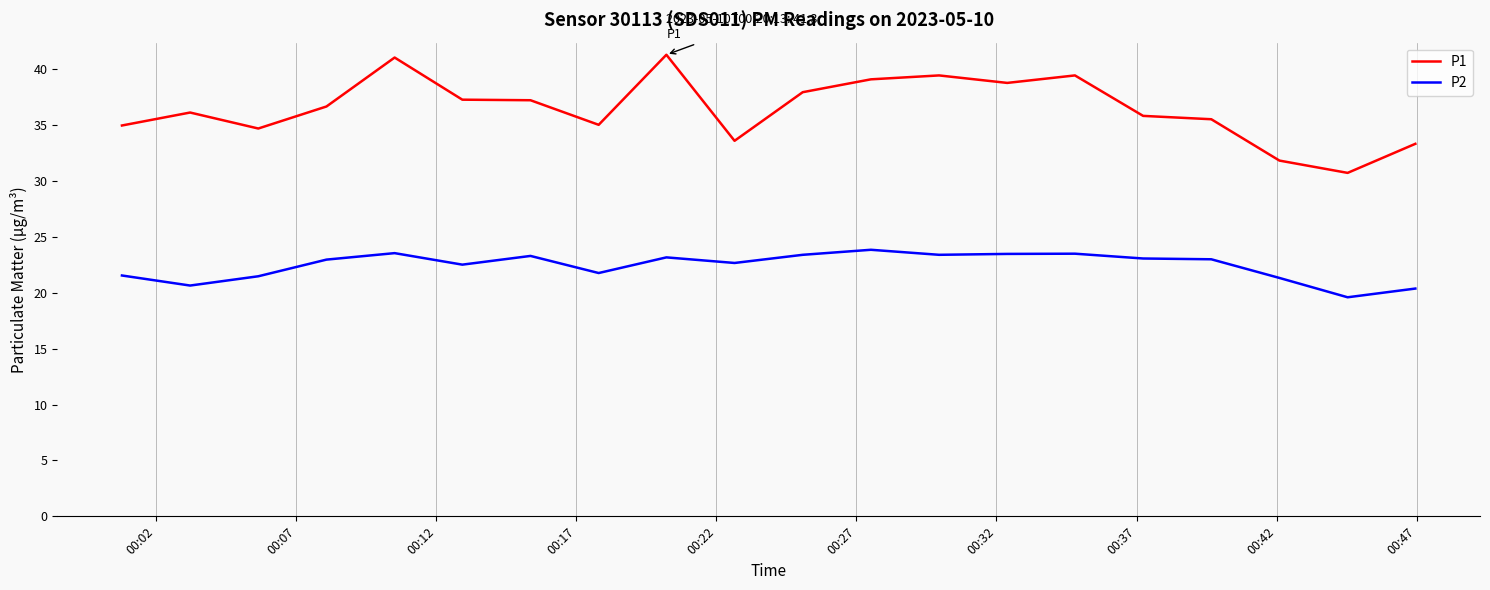

Rank the series by their average value, from lowest to highest.

P2, P1